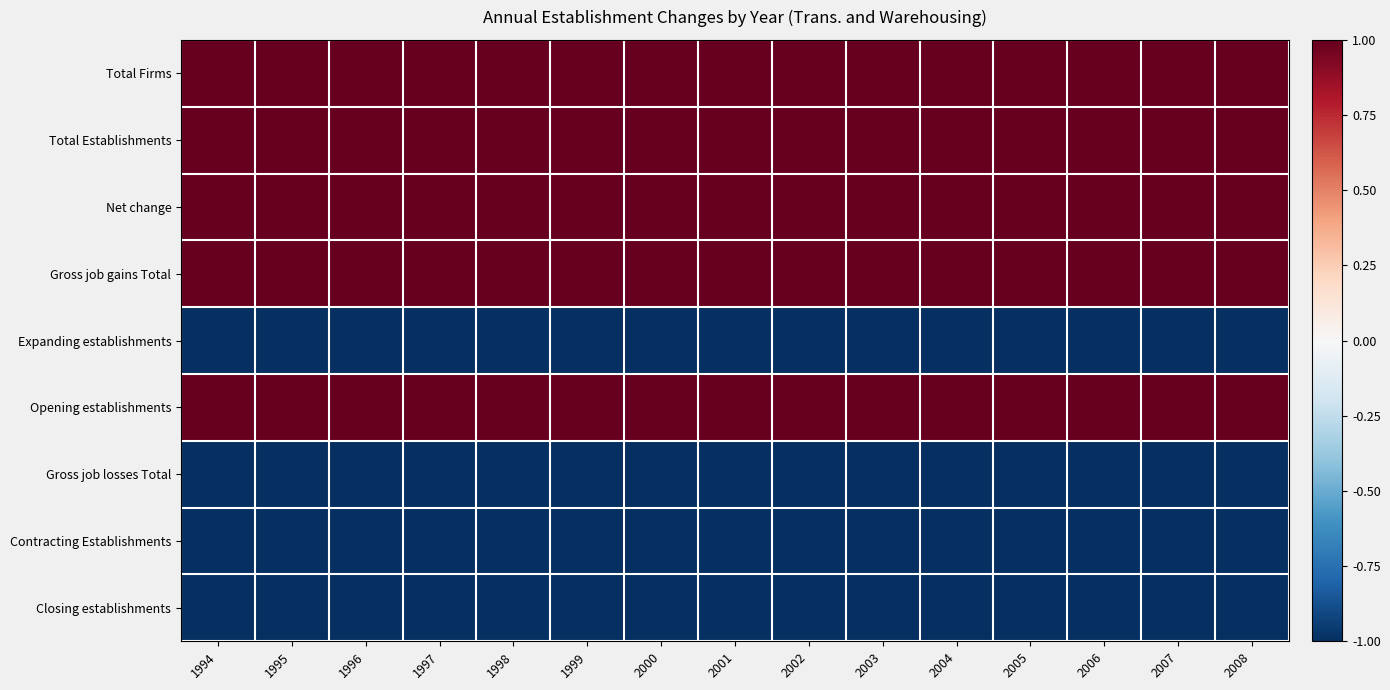

Between 2003 and 2008, which is larger?

2003